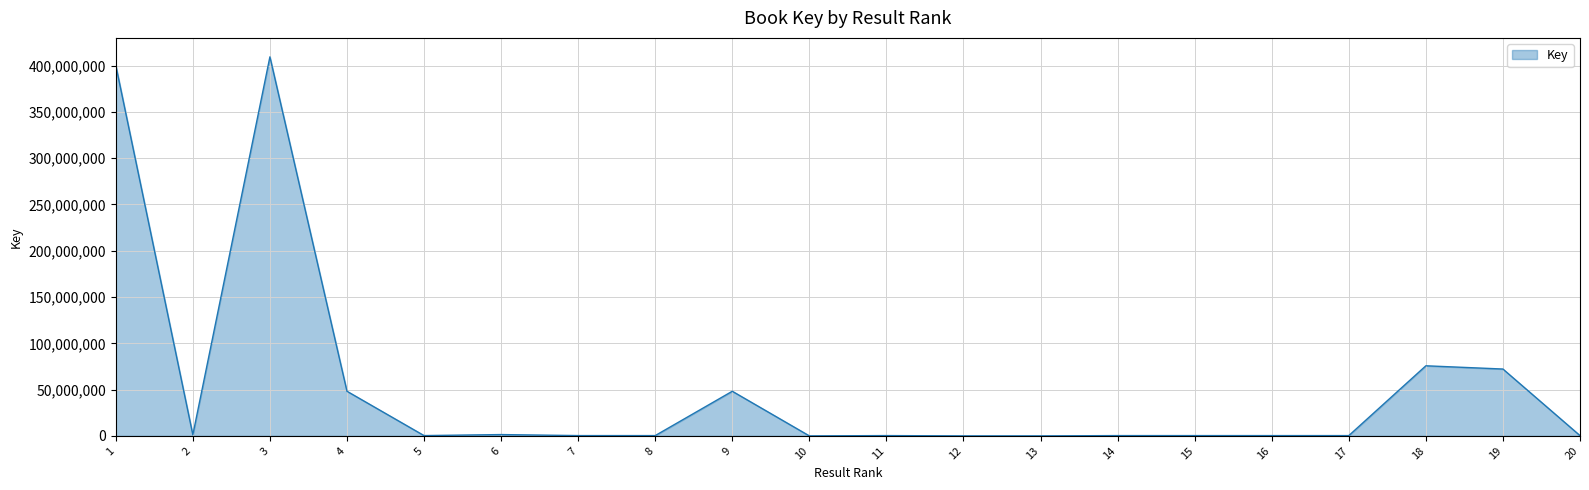

What is the smallest value displayed?

5827